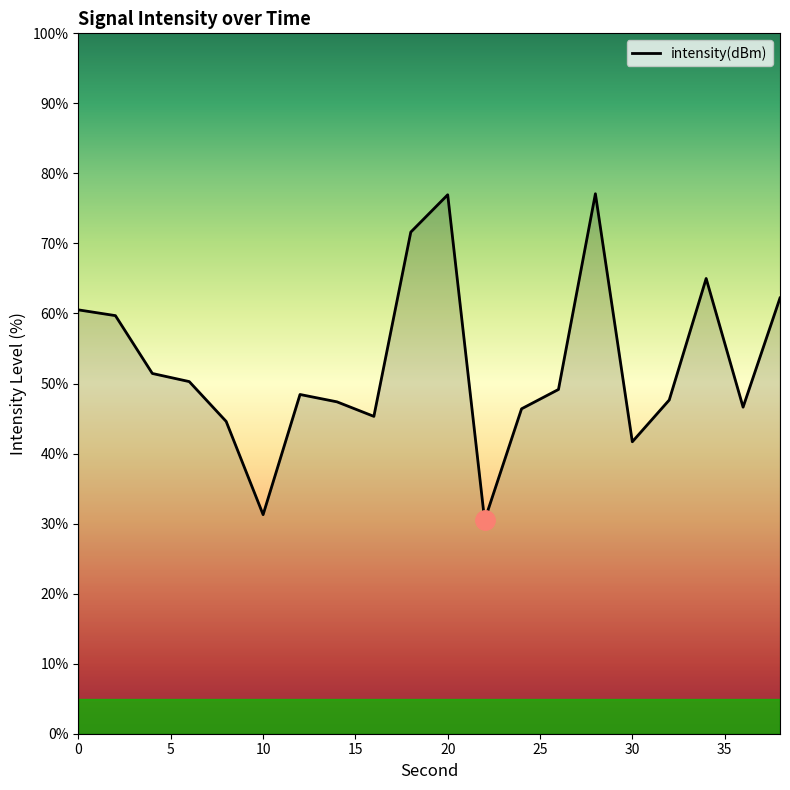

What is the difference between the maximum and minimum values?

46.6